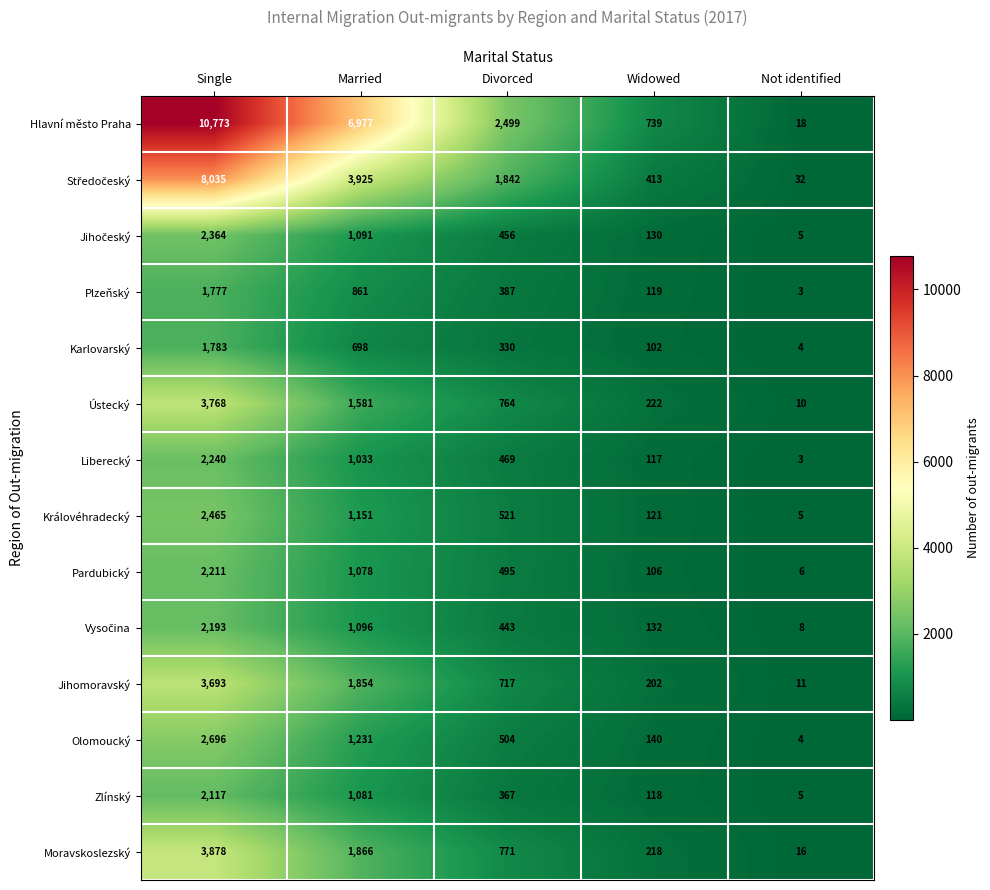

What is the difference between the maximum and second lowest values in the Královéhradecký series?

2344